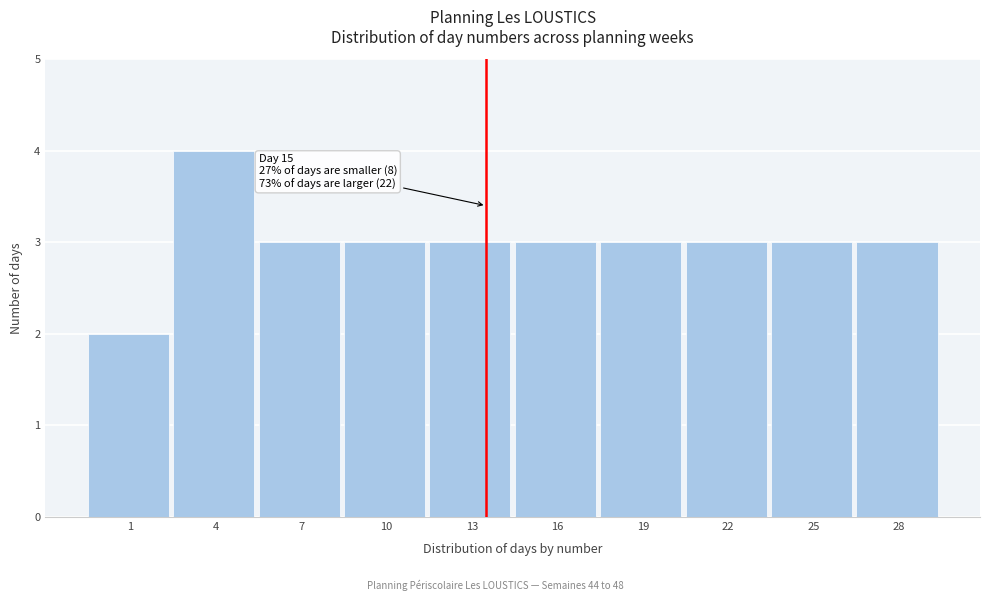

Reading right to left, list all the values displayed in this chart.

28=3	25=3	22=3	19=3	16=3	13=3	10=3	7=3	4=4	1=2